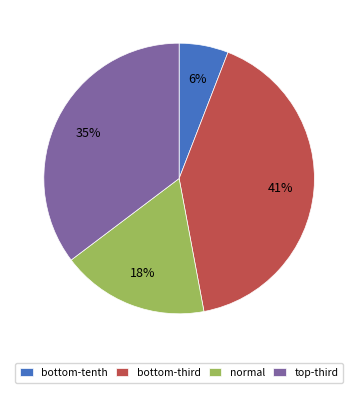

Is there any slice that represents more than half of the pie?

No